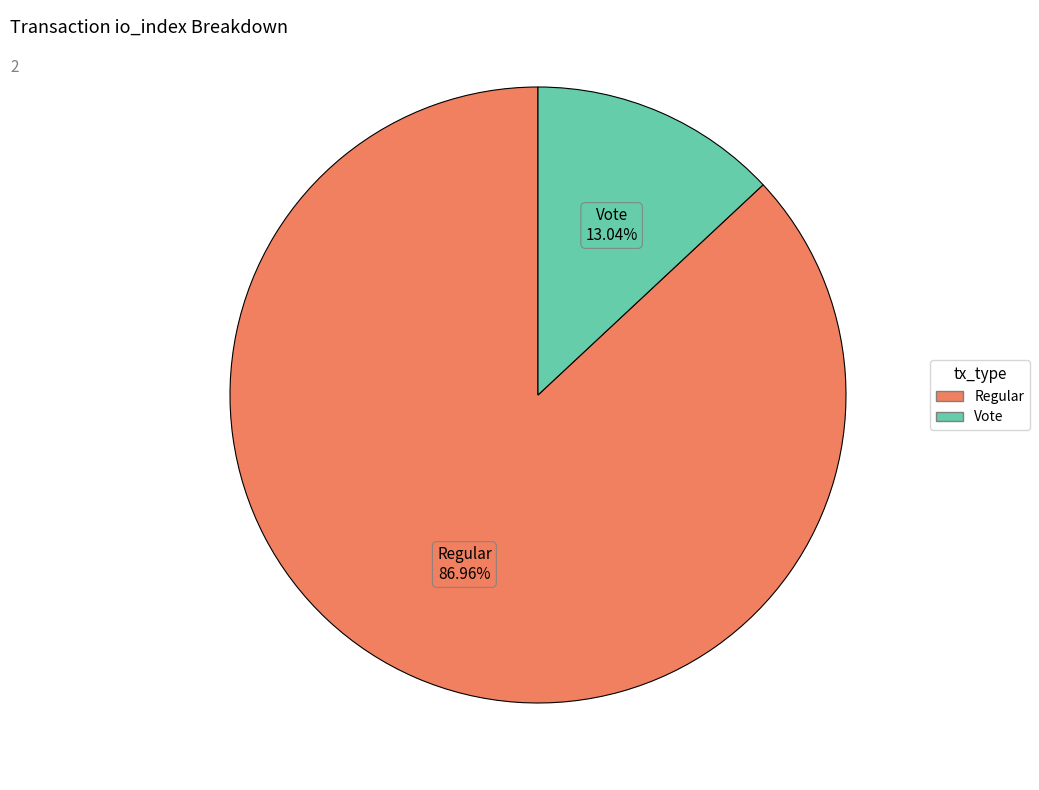

Does any single category account for the majority?

Yes